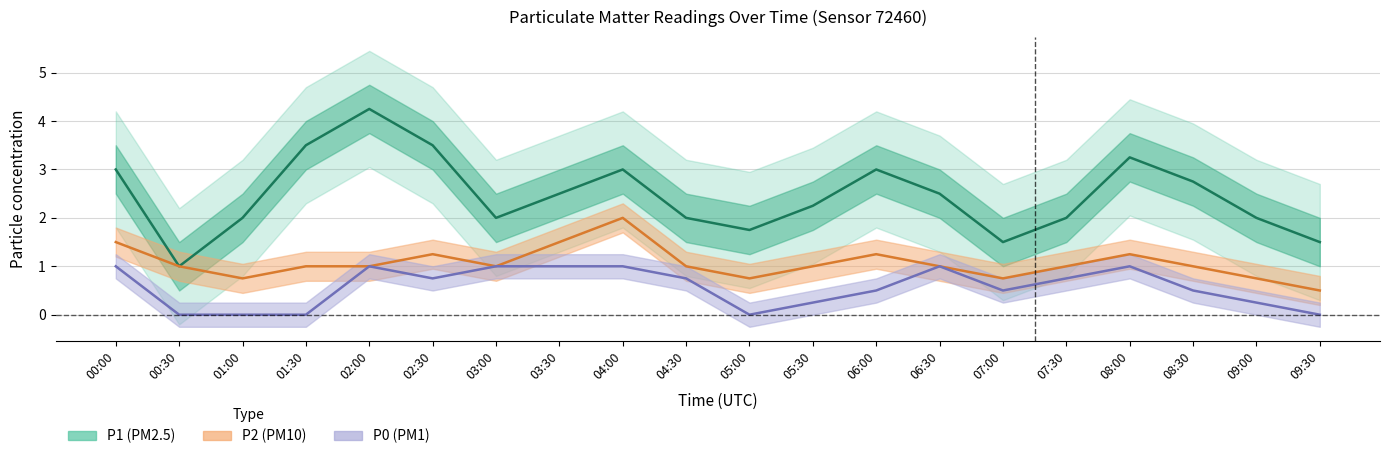

In P1, how many points are lower than both neighbors (excluding endpoints)?

4